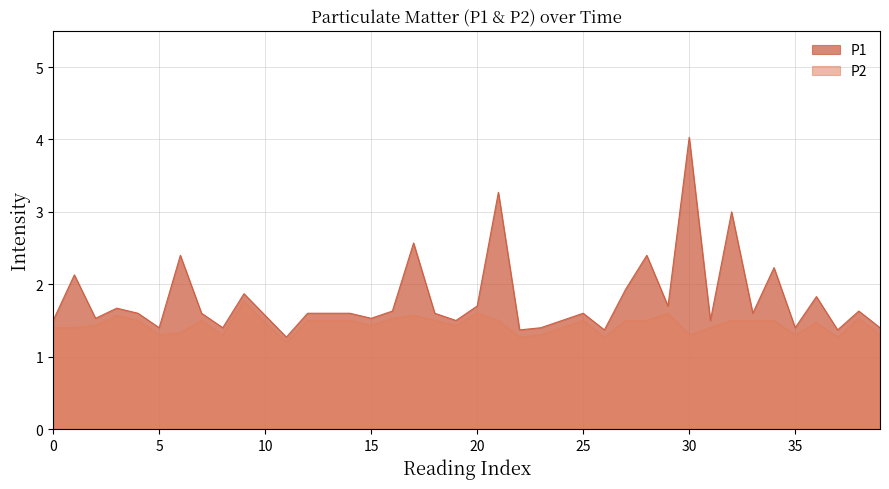

What is the sum of all P1 values?

71.8